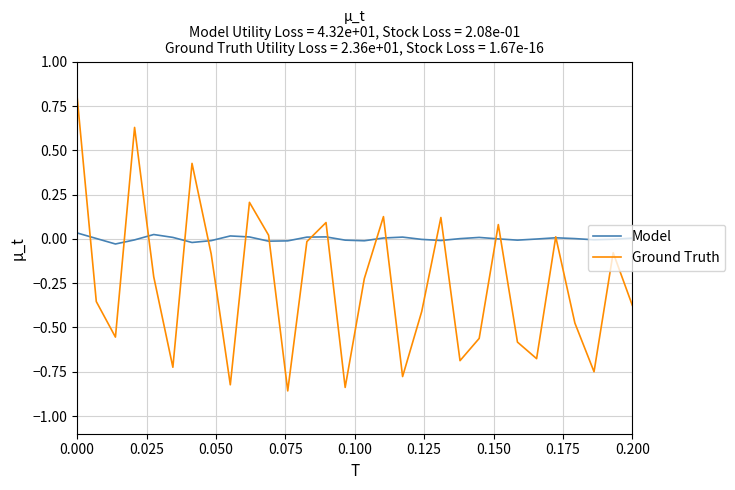

What is the maximum value for Ground Truth?

0.8